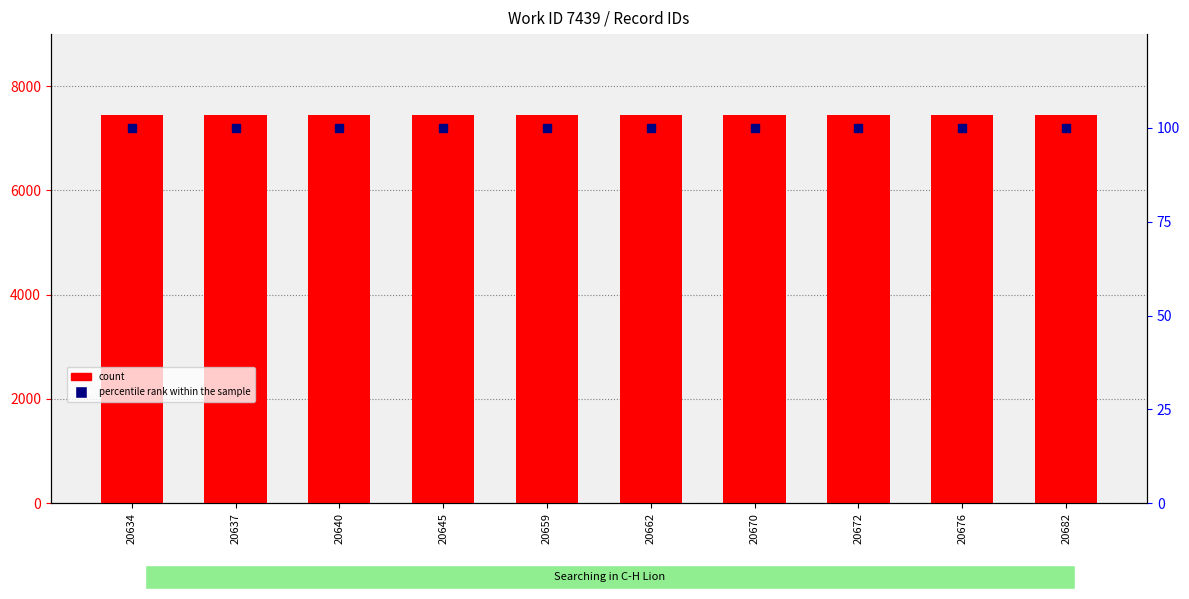

Which series has the largest total across all categories?

count